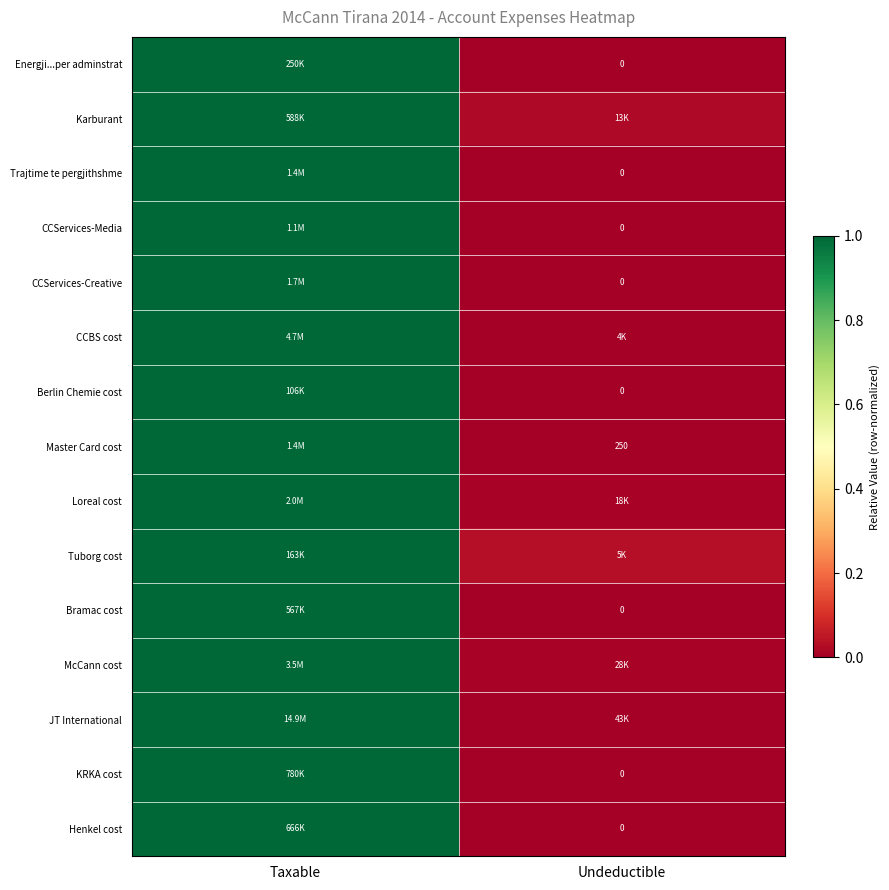

What is the sum of the CCServices-Media values at Taxable and Undeductible?

1.0